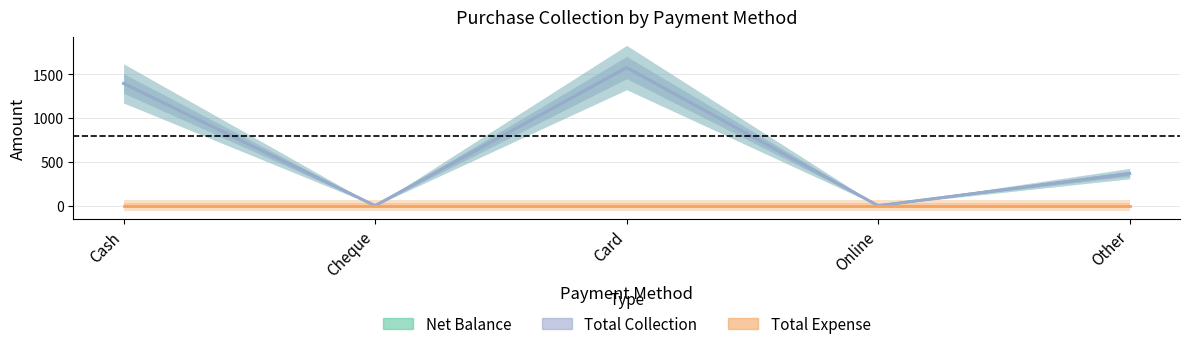

What is the label of the 1st point from the right?

Other